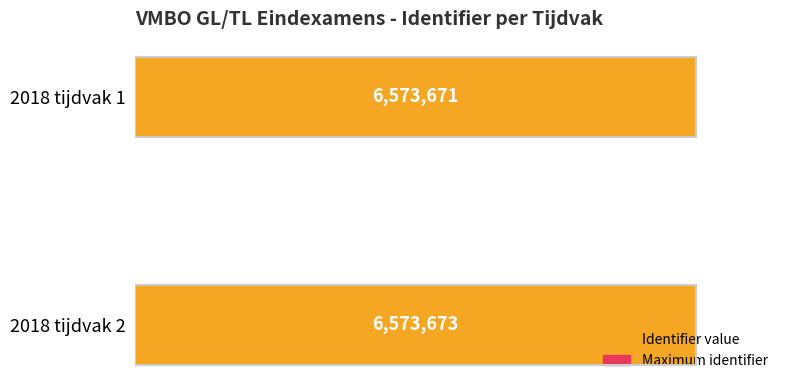

Which series has the largest range (max minus min)?

Identifier value